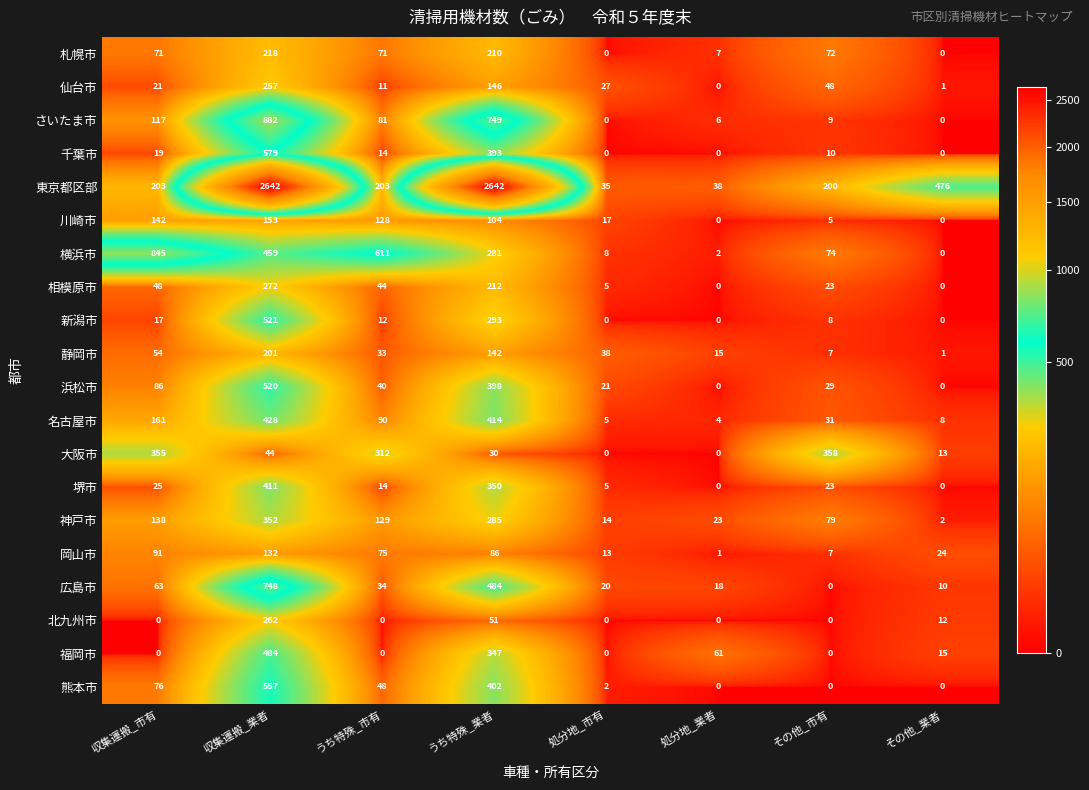

Between うち特殊_市有 and 処分地_業者, which series saw the biggest shift?

横浜市